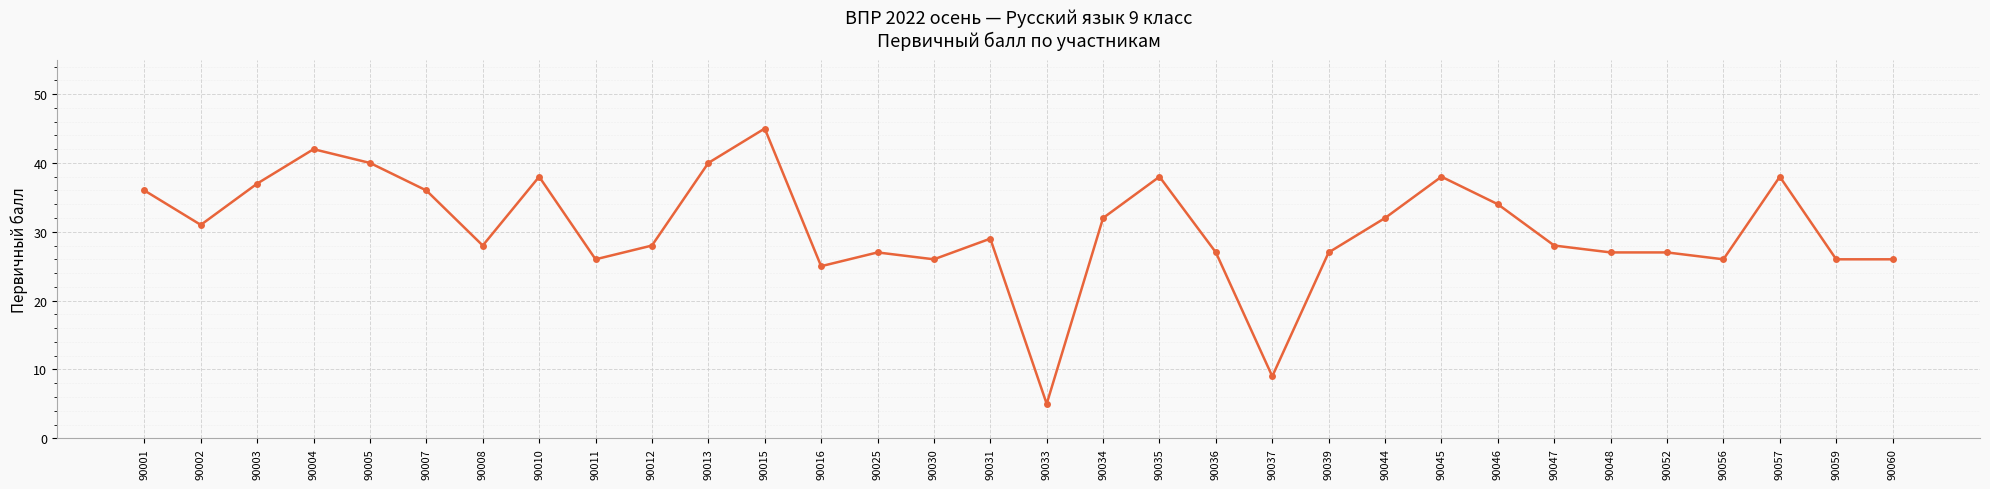

What is the ratio of the value at 90007 to the value at 90015?

0.8